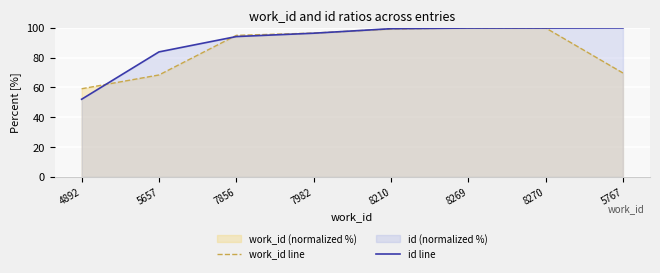

The id line series shows 148.7 at 8210. True or false?

False